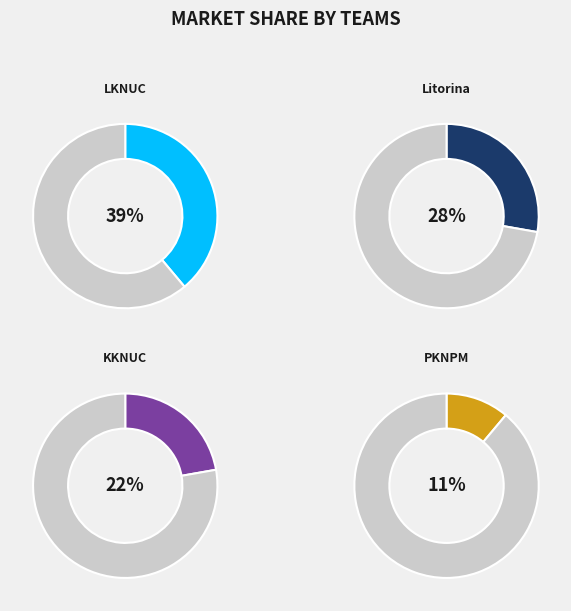

Count the number of slices in the pie.

4